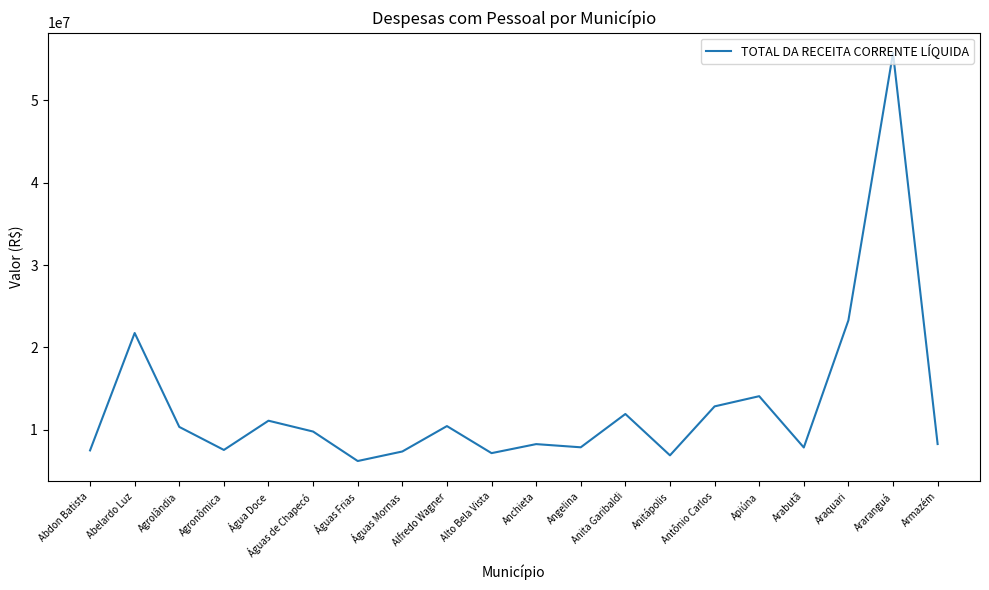

At which category does the data reach its first local valley?

Agronômica